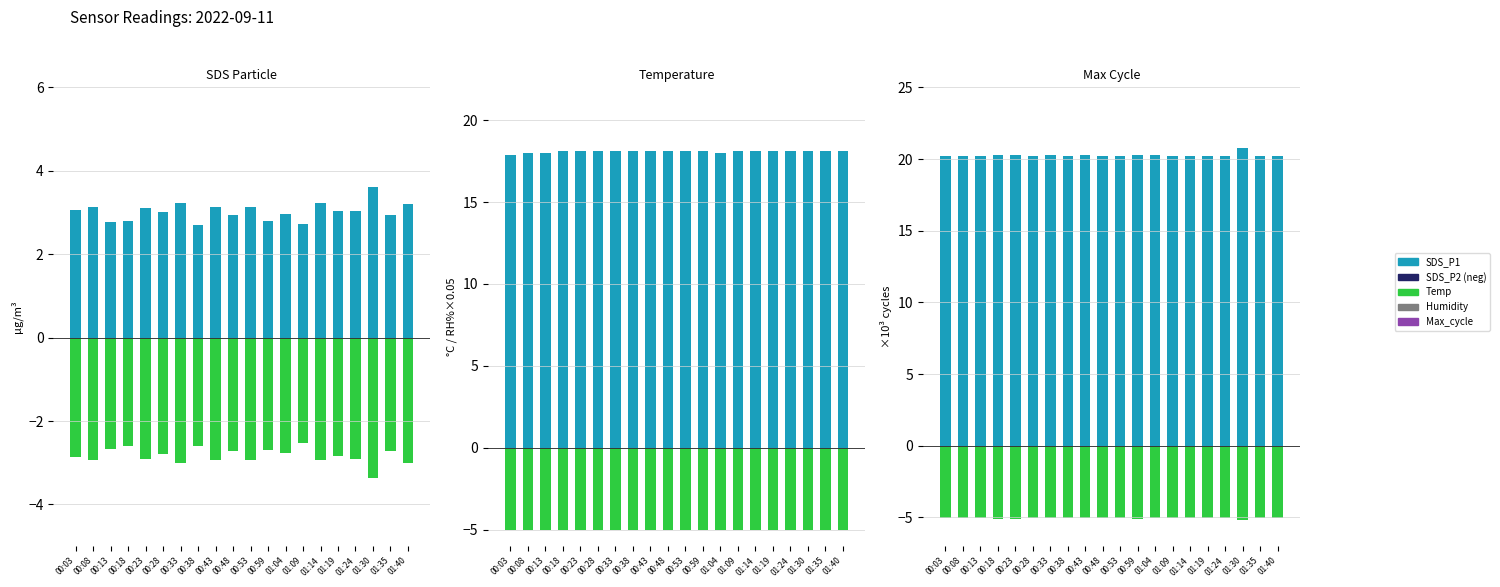

What is the label of the 7th bar from the right?

01:09